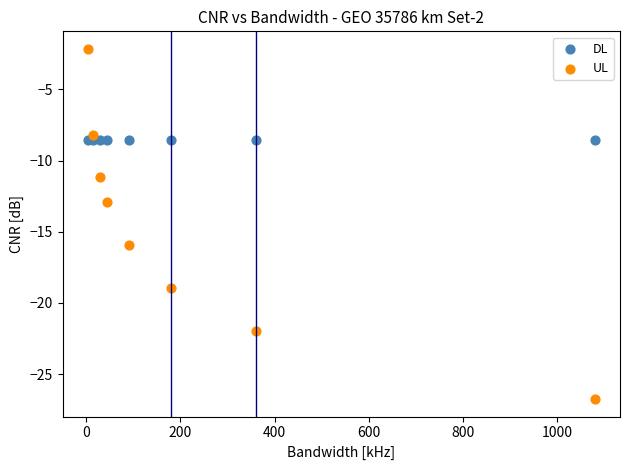

Which series contains the highest Y value?

UL